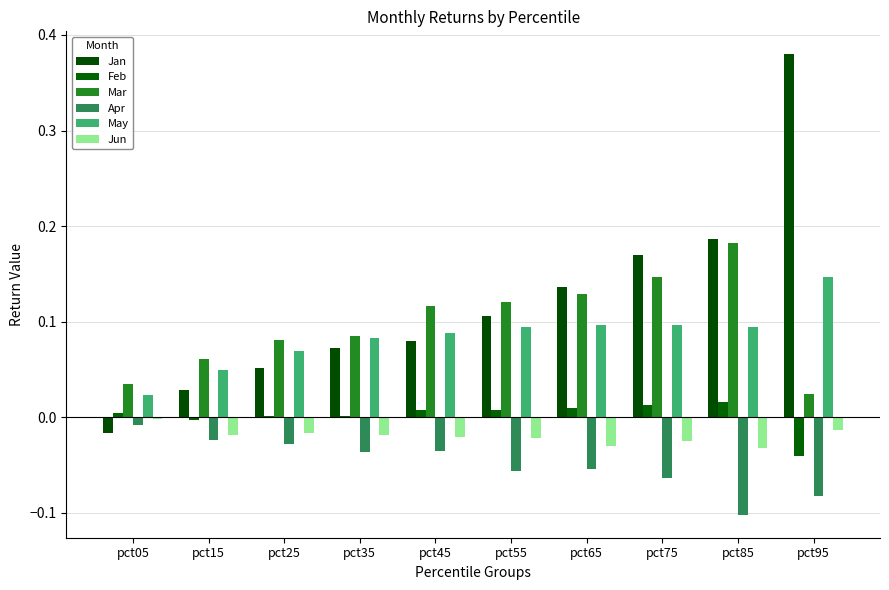

Are the bars grouped side by side (vs. stacked)?

Yes